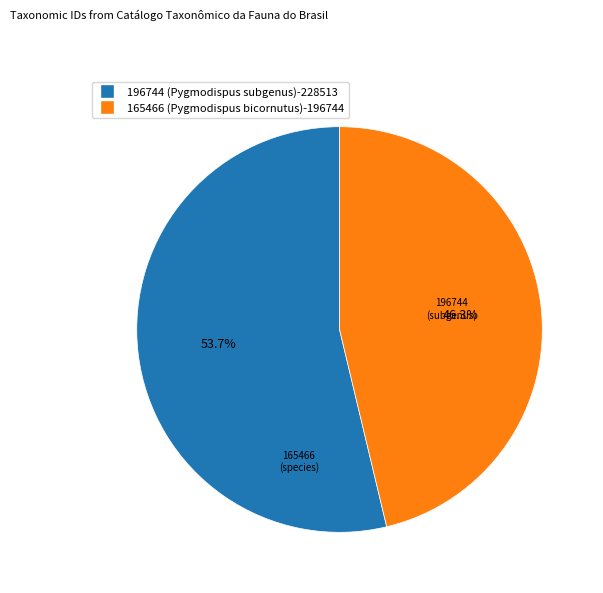

To the nearest percent, what is the average slice percentage?

50%